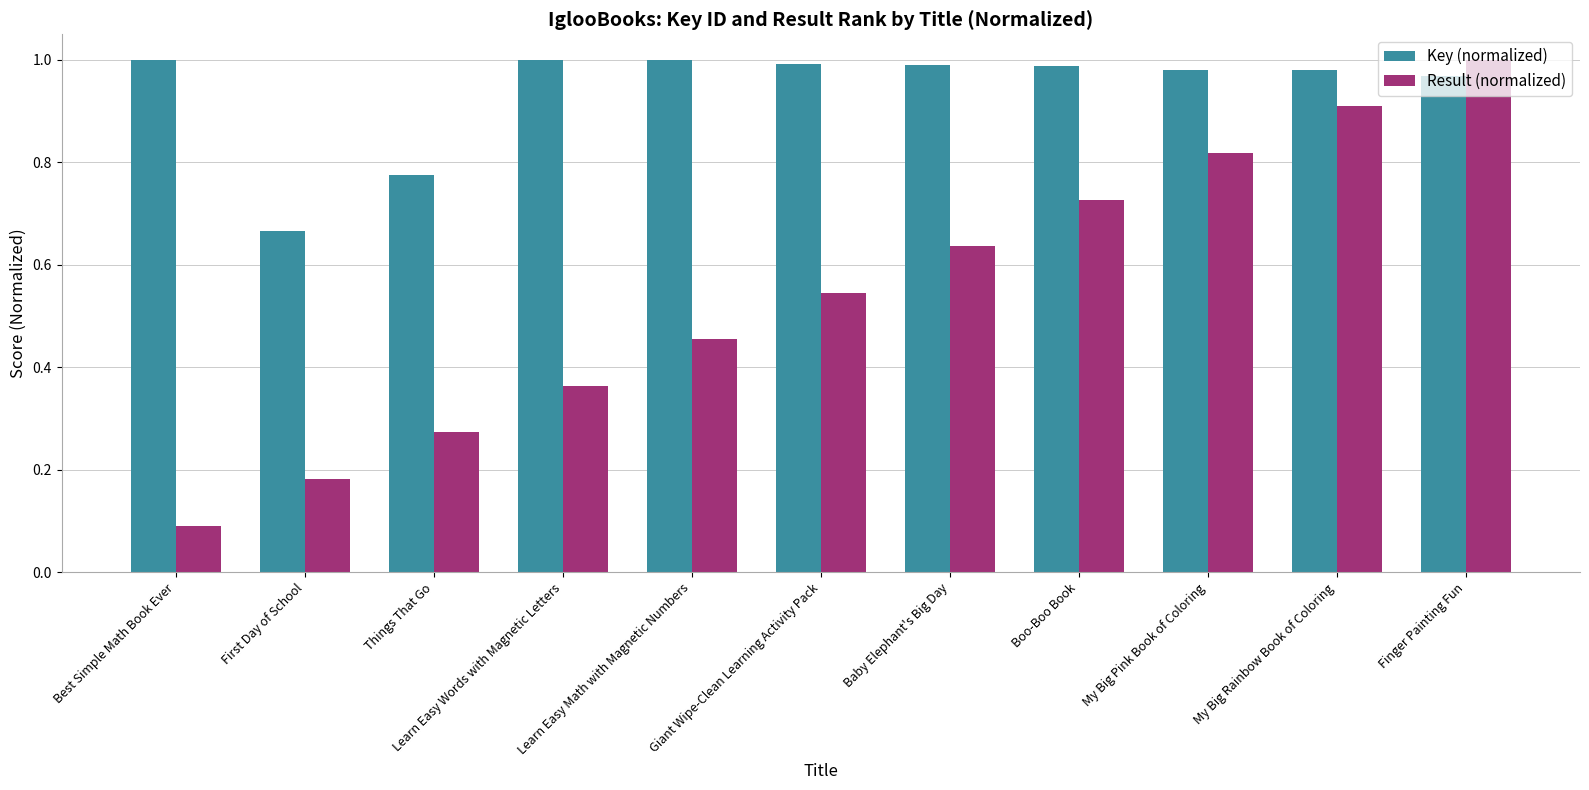

Which series has the largest total across all categories?

Key (normalized)